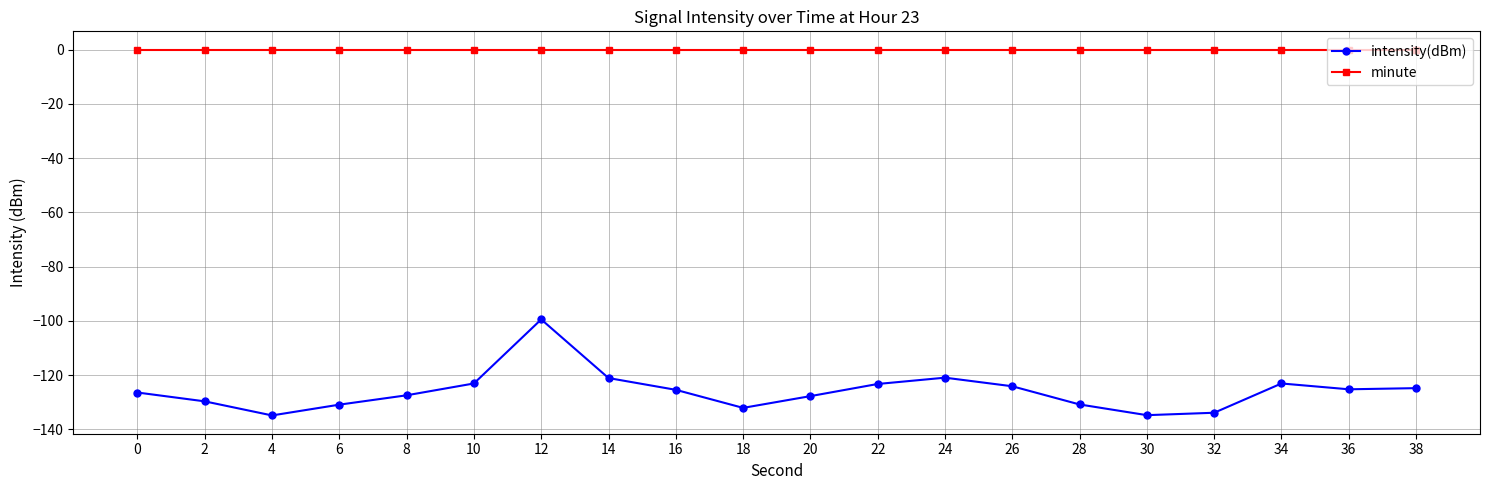

How many lines are shown in the chart?

2